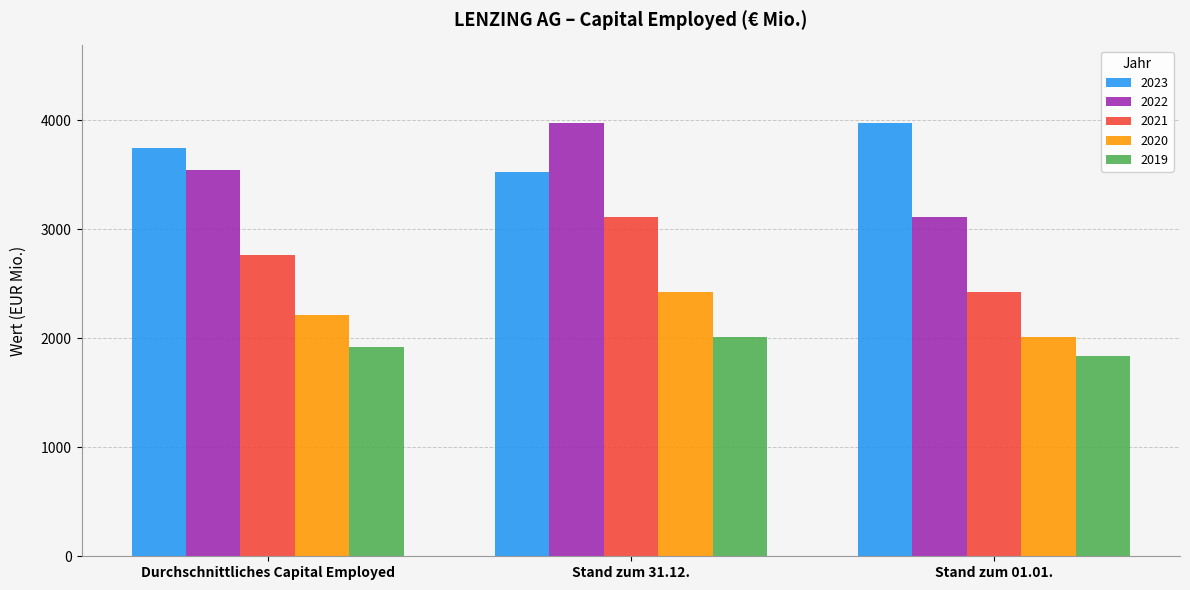

Where does the 2023 series first go above 3748?

Durchschnittliches Capital Employed